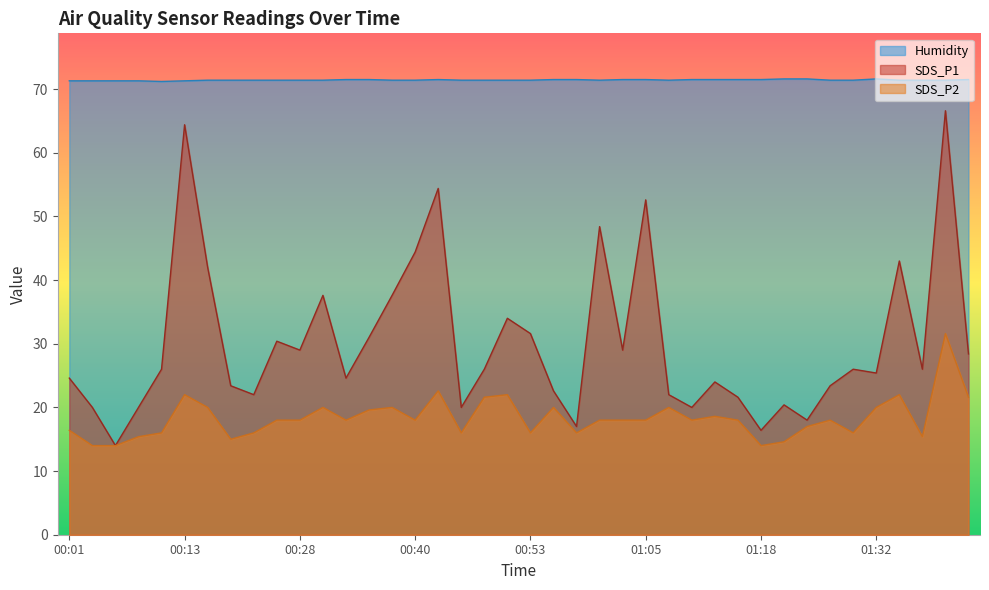

Rank the series by their average value, from lowest to highest.

SDS_P2, SDS_P1, Humidity